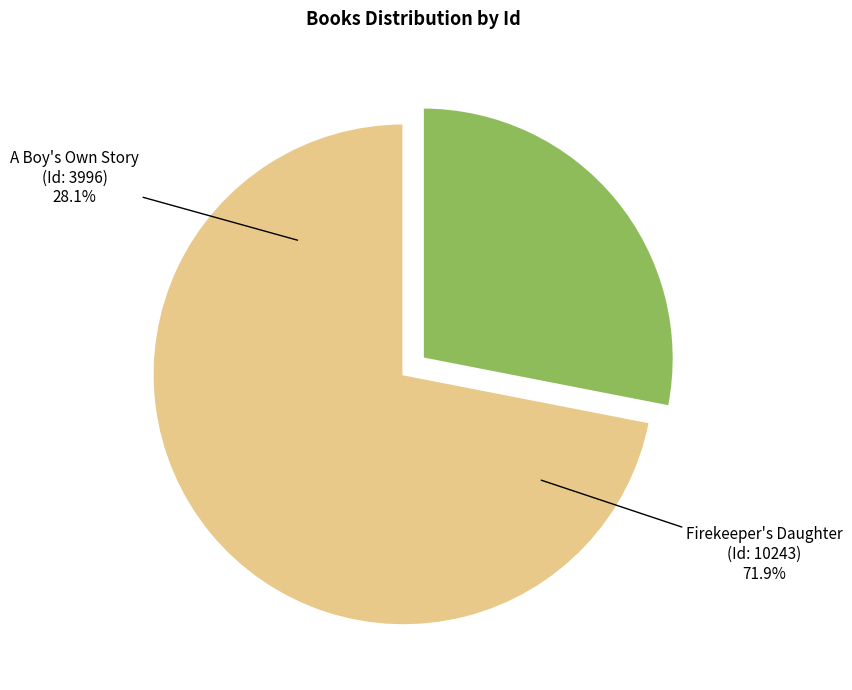

What percentage is NOT represented by A Boy's Own Story?

71.9%